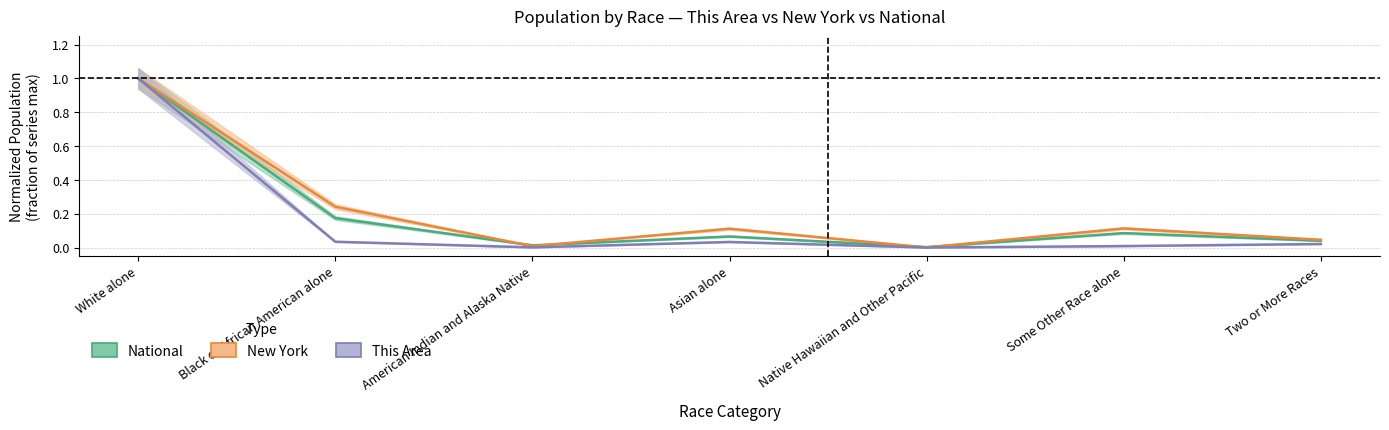

The National series shows 1.0 at White alone. True or false?

True